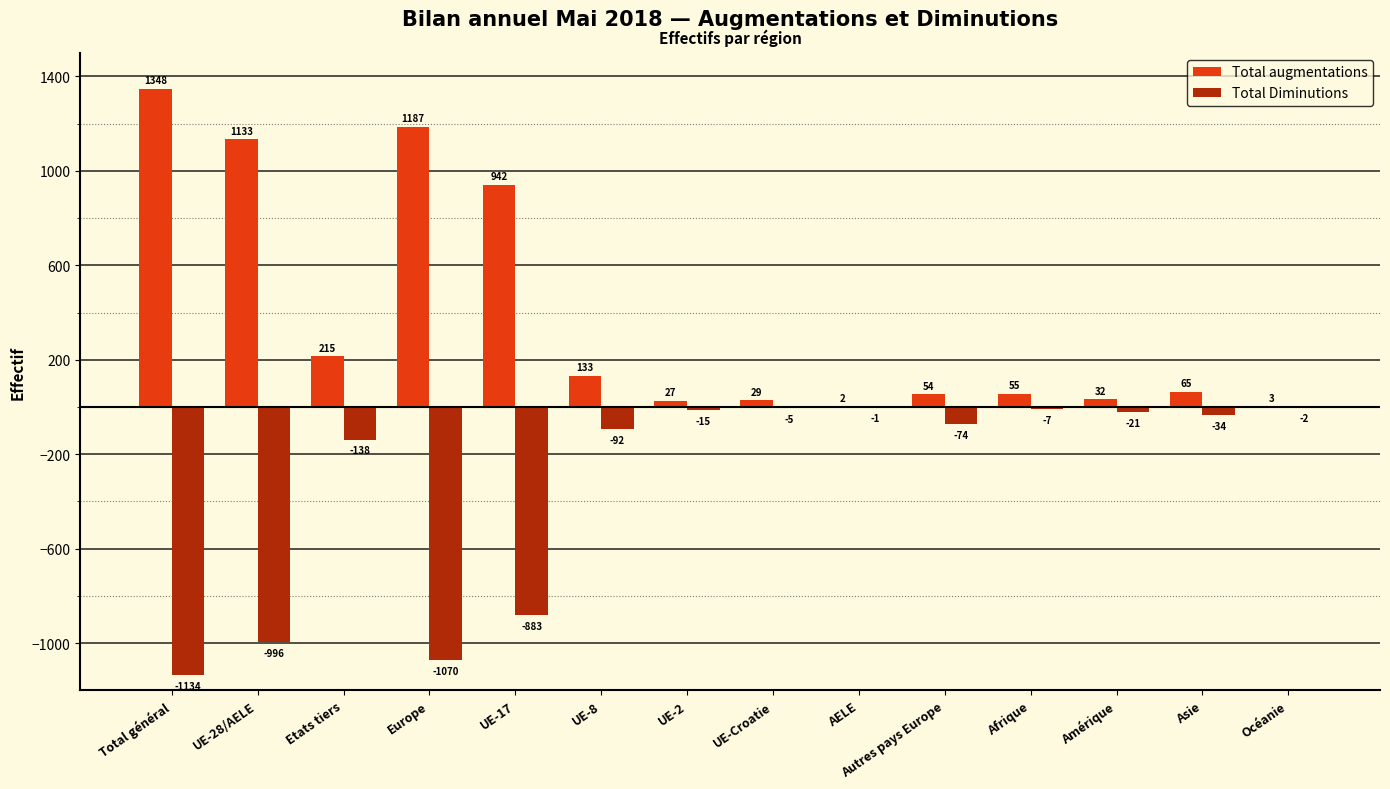

What is the highest value of the Total Diminutions series?

-1